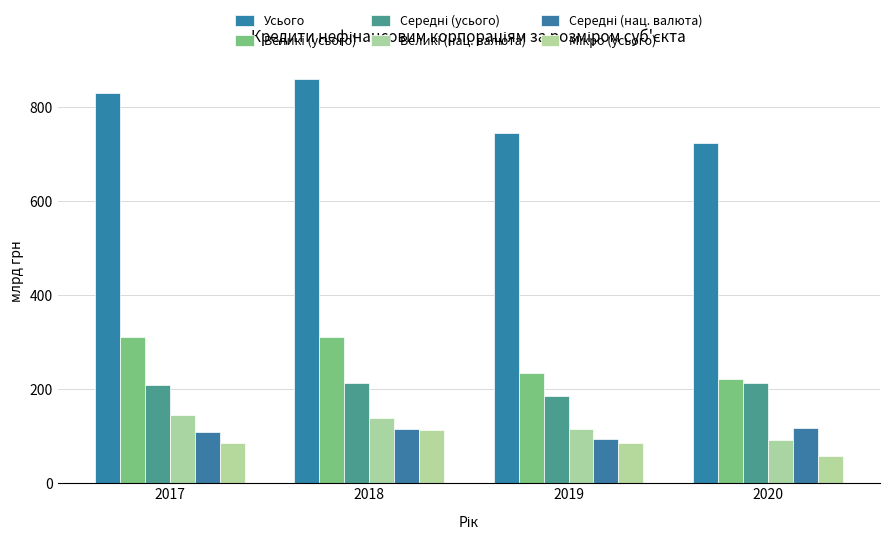

Does the chart contain stacked bars?

No